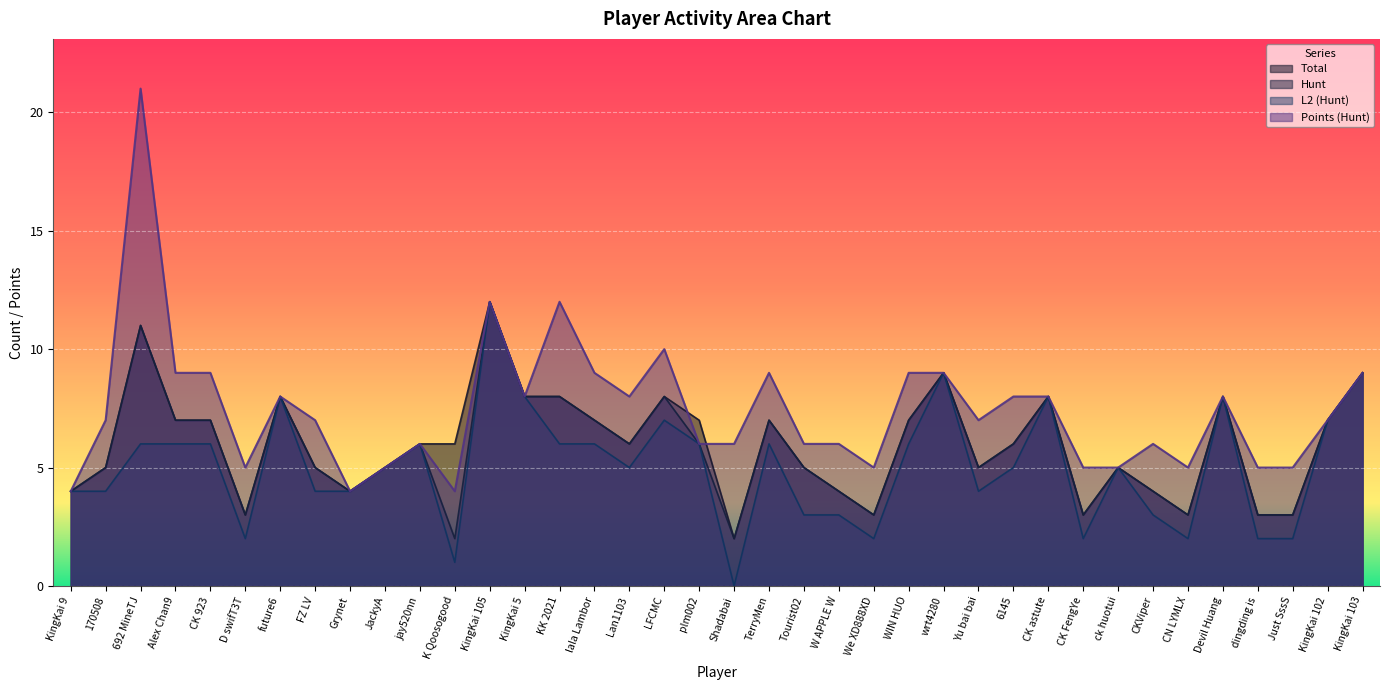

What is the lowest value of the Total series?

2